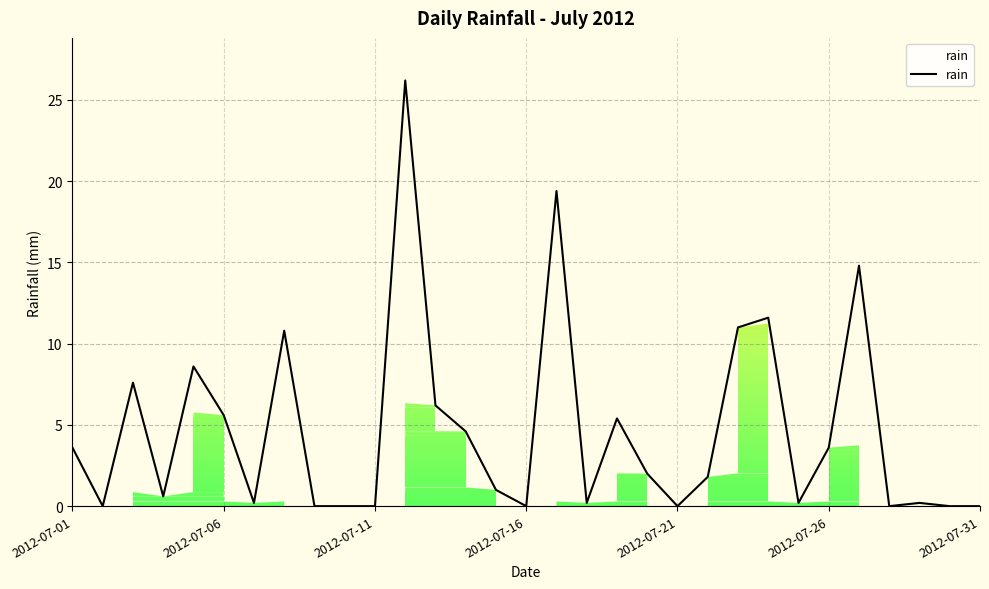

What is the greatest value displayed?

26.2